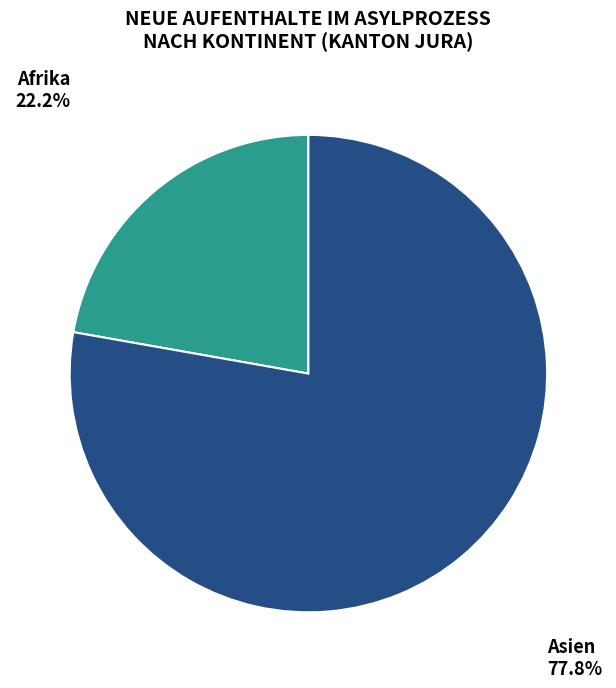

How many segments does this pie chart have?

2